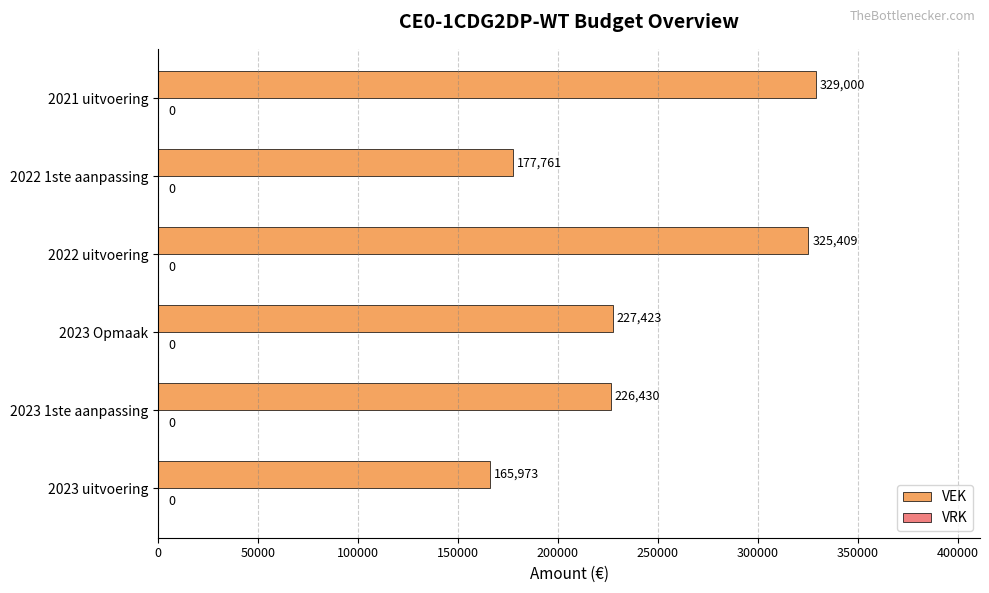

Rank the categories by value from lowest to highest.

2023 uitvoering, 2022 1ste aanpassing, 2023 1ste aanpassing, 2023 Opmaak, 2022 uitvoering, 2021 uitvoering